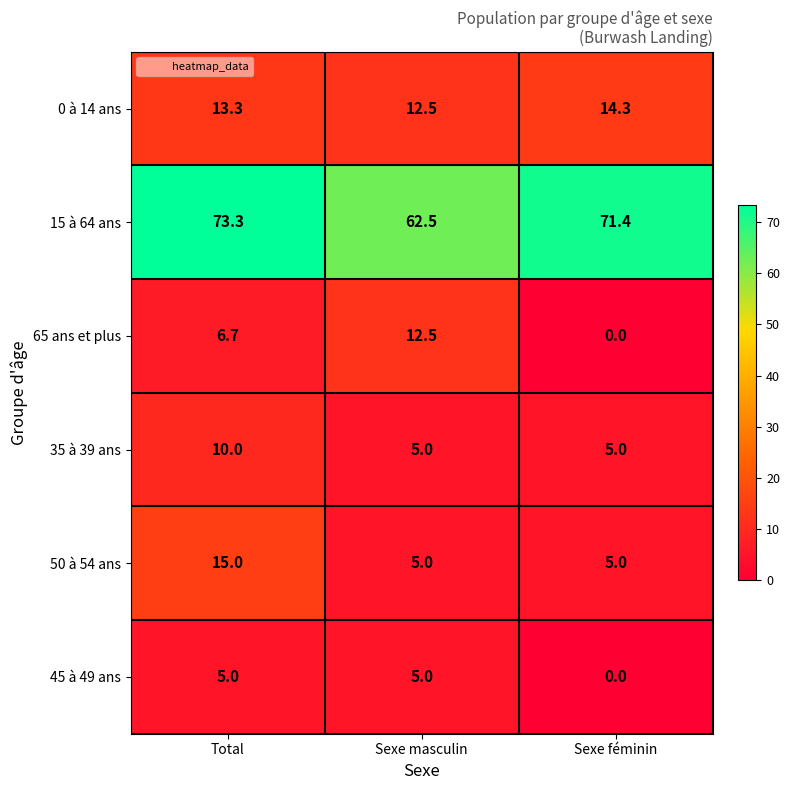

Is it true that 50 à 54 ans equals 8.3 at Sexe féminin?

False